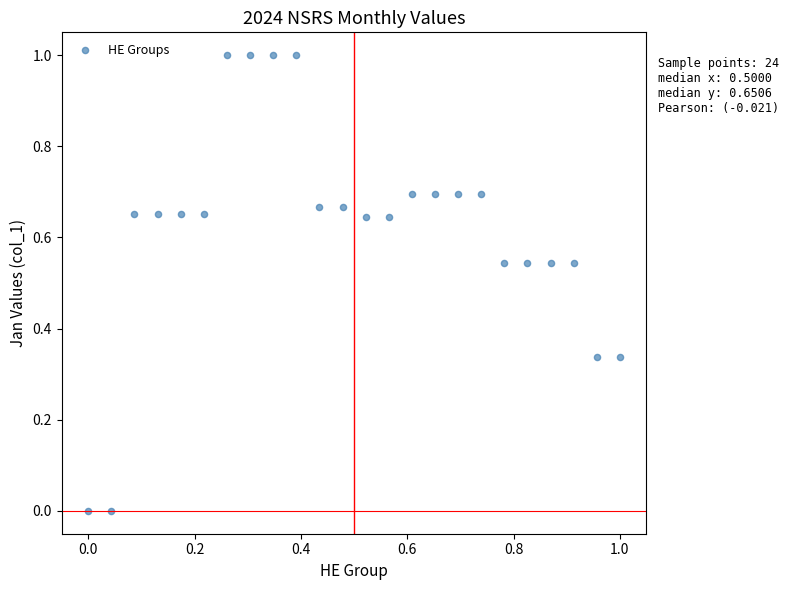

What is the range of X values (max minus min)?

1.0